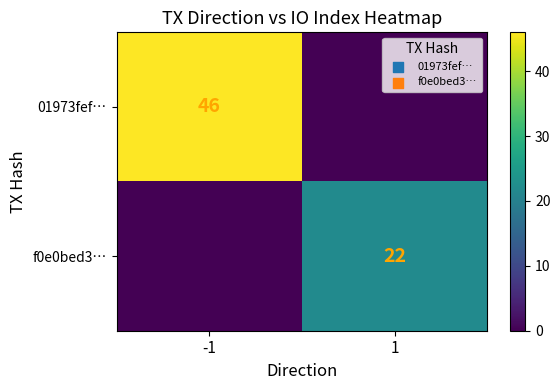

Between -1 and 1, which is larger?

-1